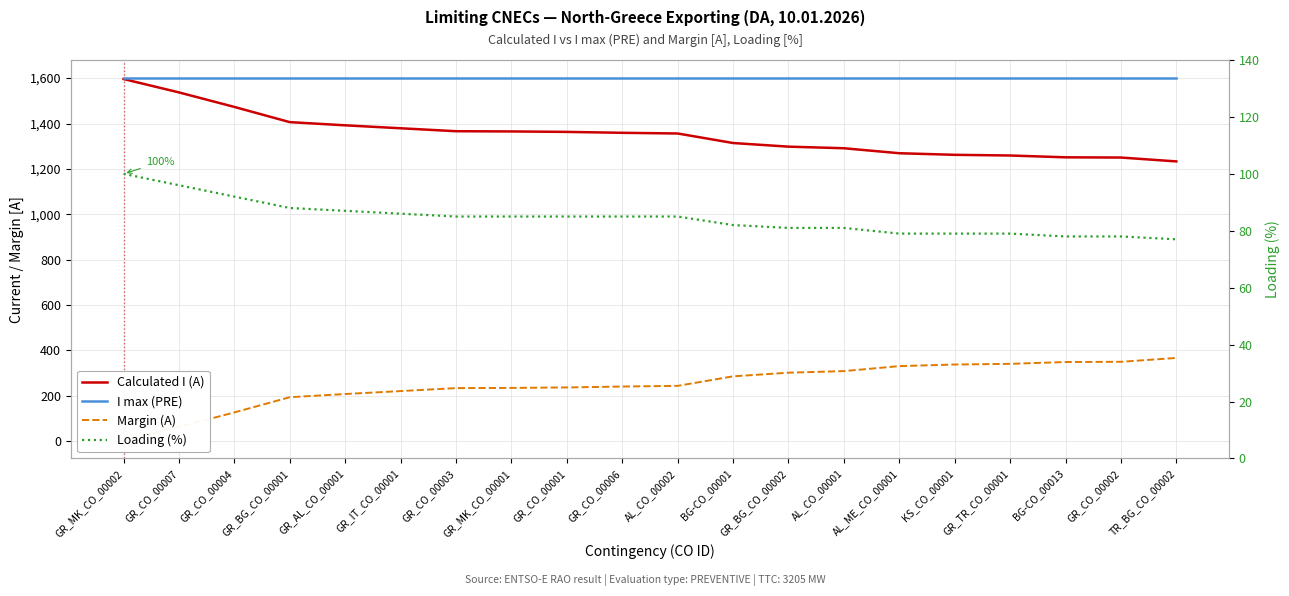

What is the difference between the highest and lowest values at GR_AL_CO_00001?

1513